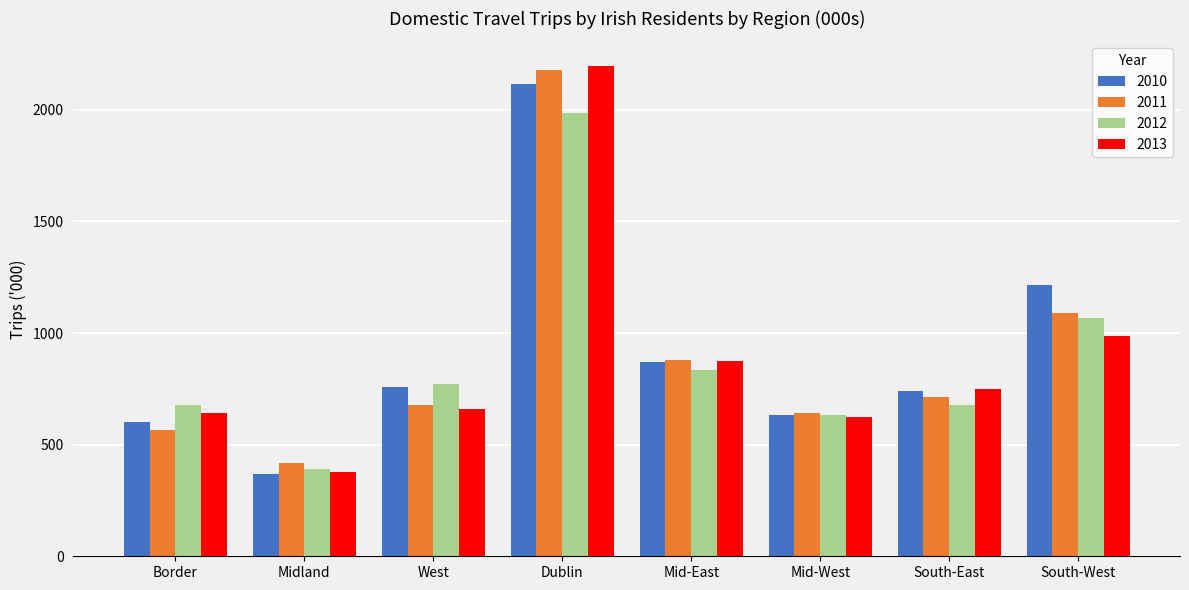

Count the number of categories in the chart.

8